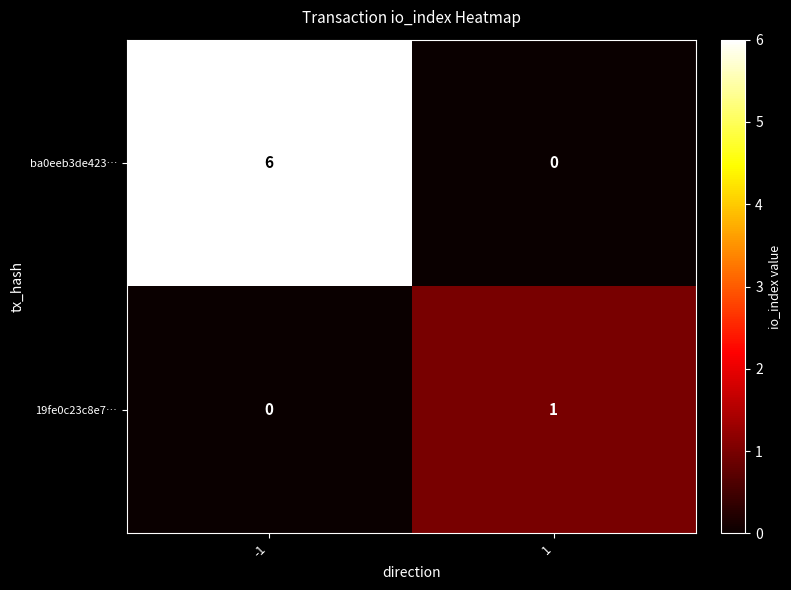

What is the greatest value displayed?

6